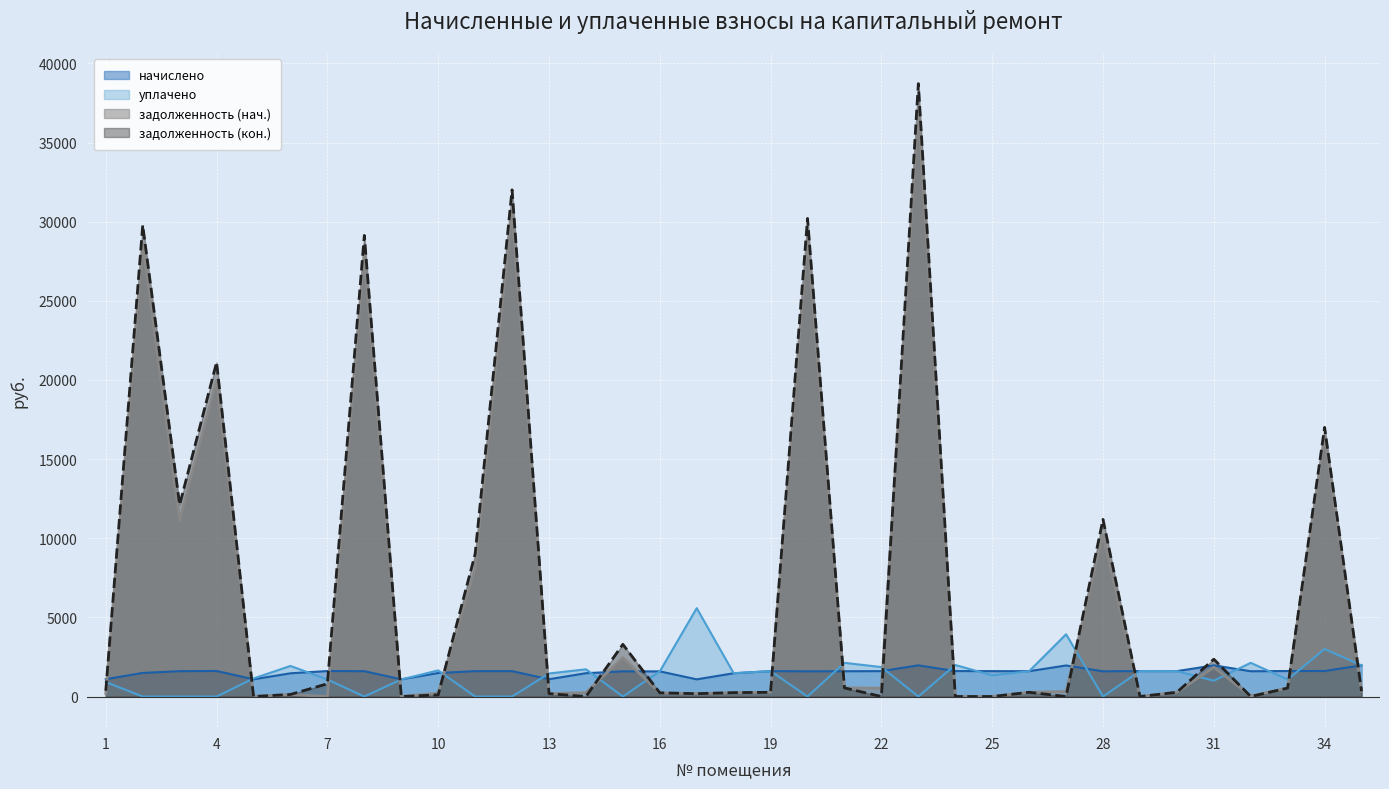

What is the sum of all задолженность (нач.) values?

228222.7